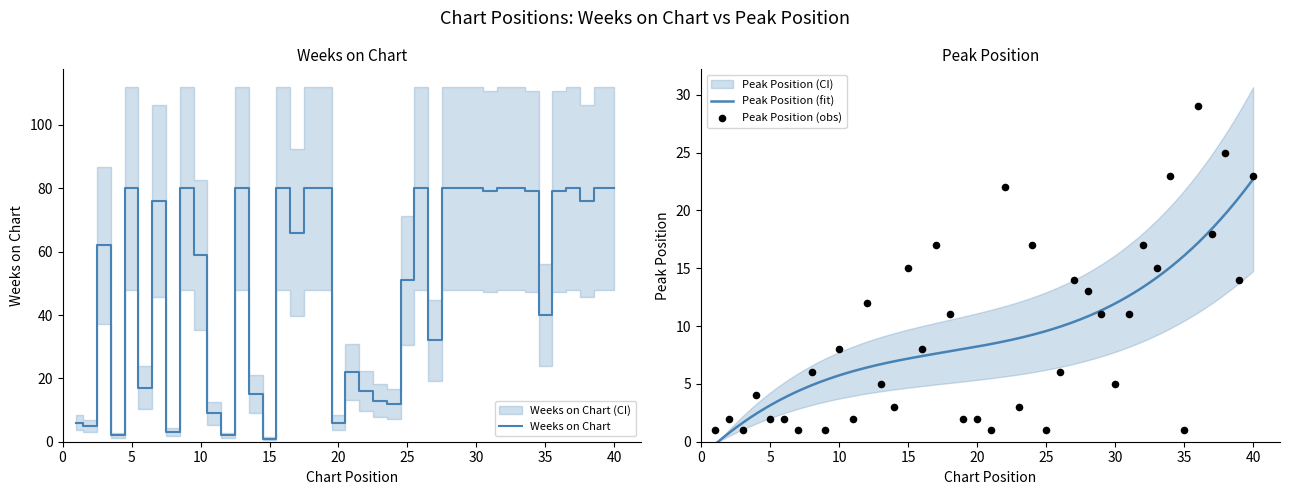

At which category is the sum across all series the highest?

36